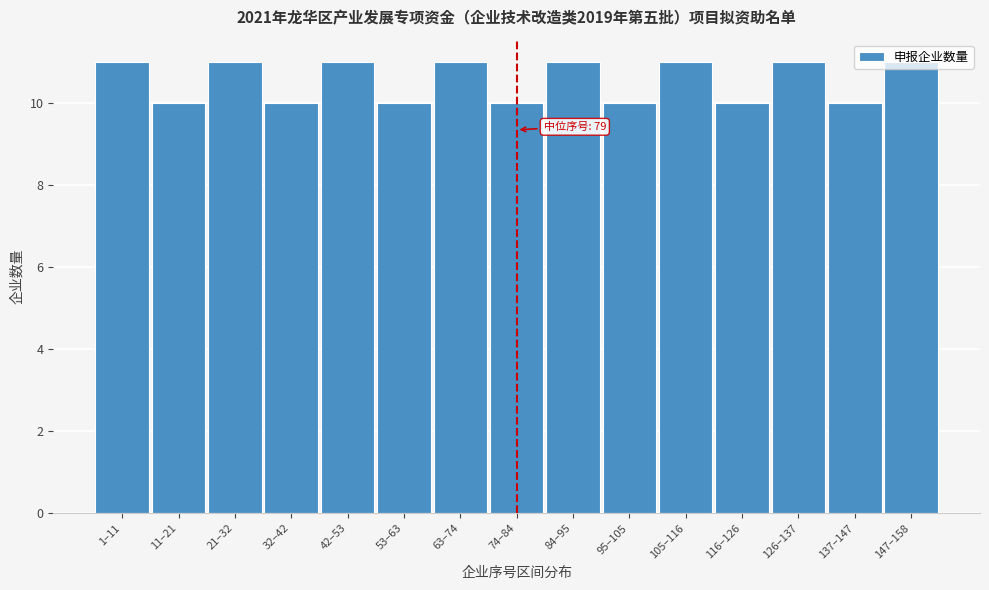

The value at 95–105 is 10. True or false?

True